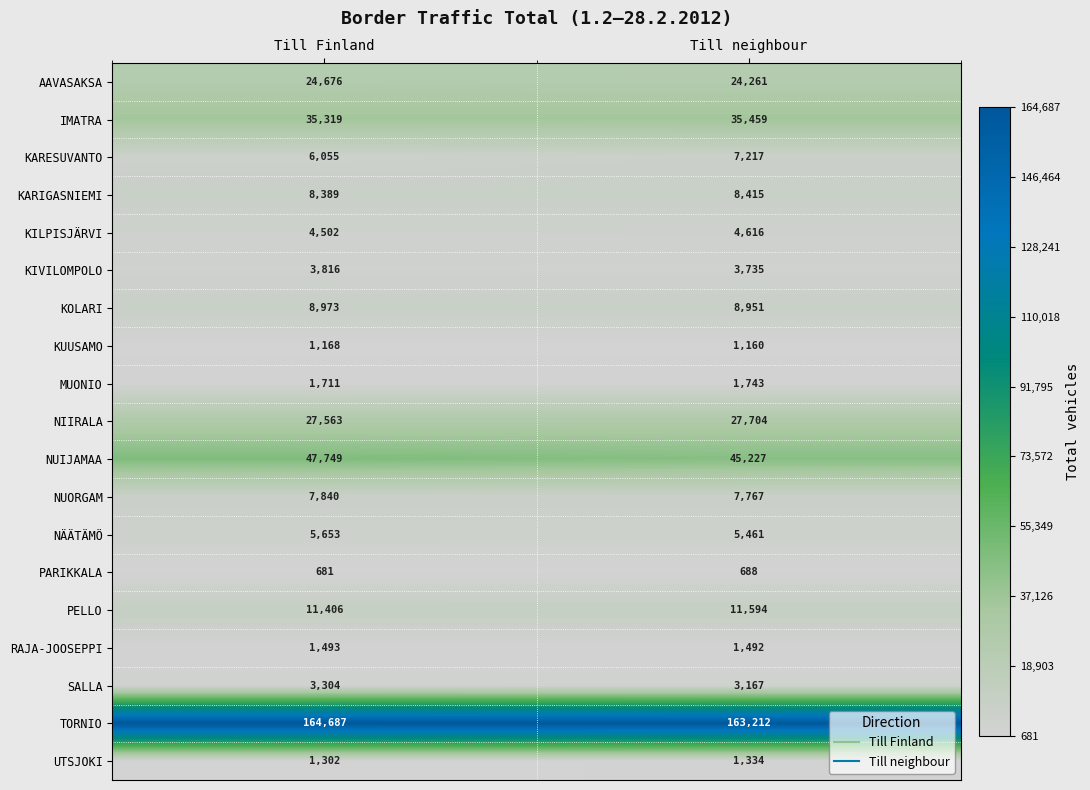

Which category has the highest value in the KOLARI series?

Till Finland